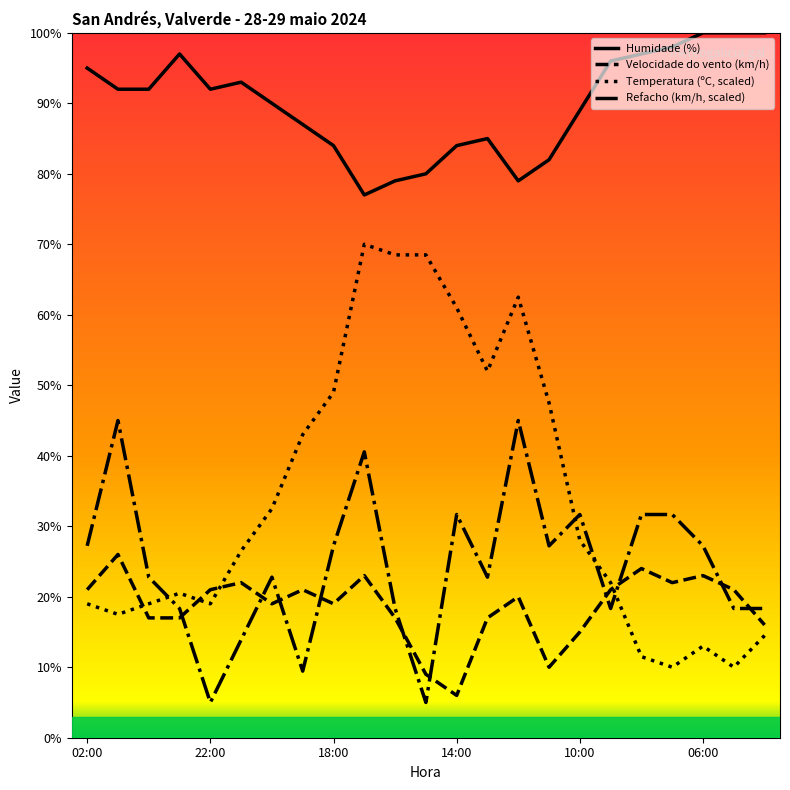

How many data points in Refacho (km/h, scaled) are above 22?

14